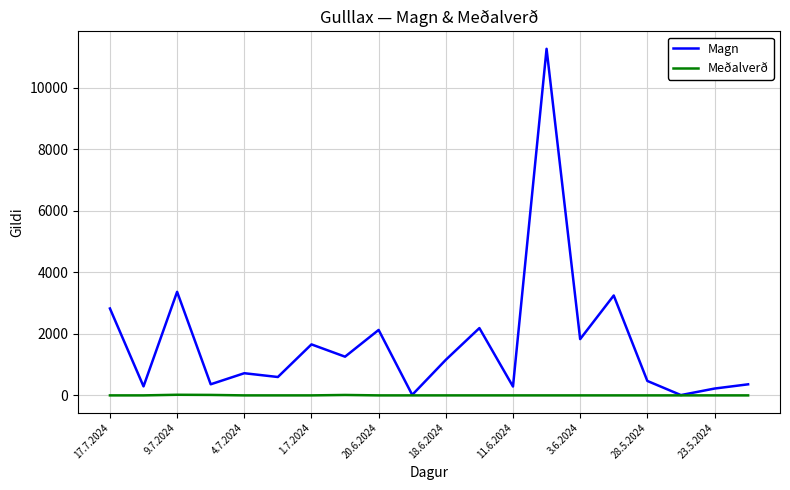

Which series has the widest spread of values?

Magn